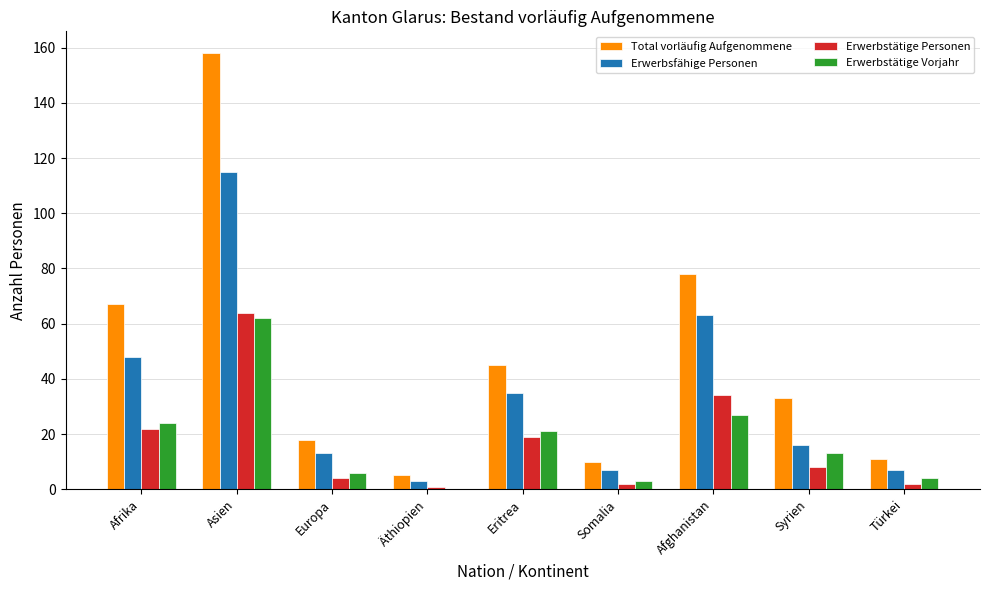

At which label does Erwerbstätige Vorjahr reach its peak?

Asien